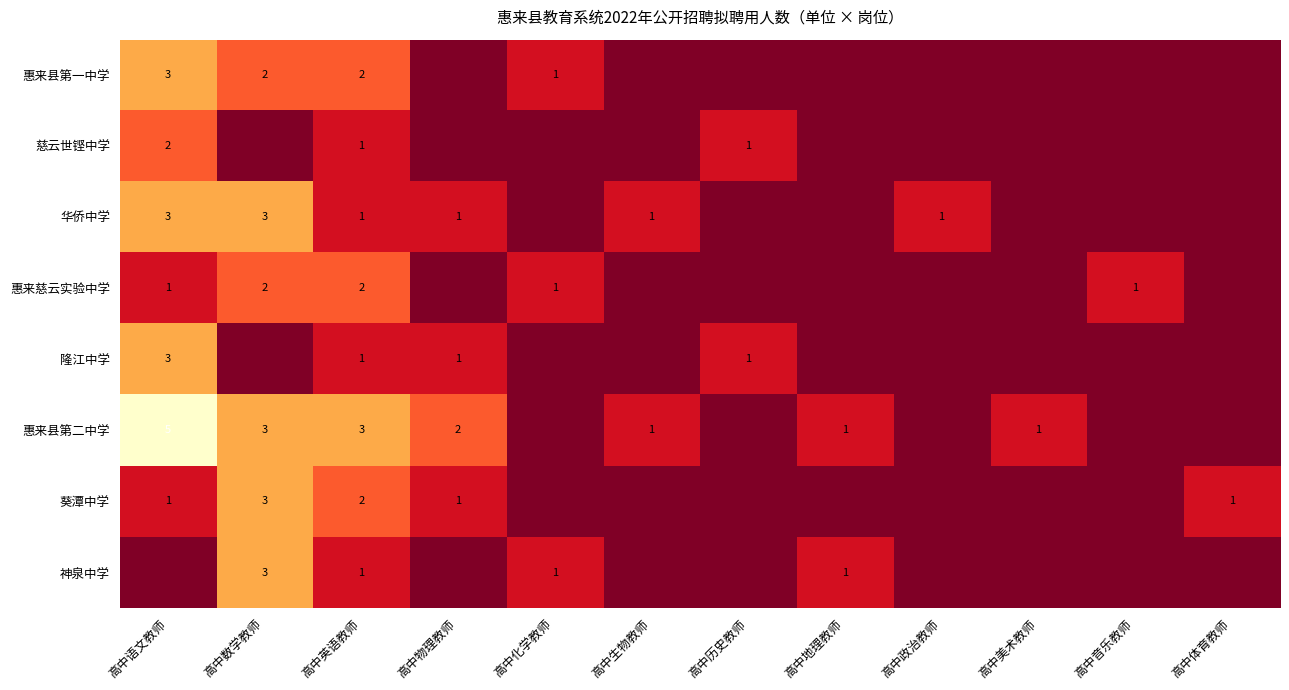

The value of 惠来县第二中学 at 高中美术教师 is 1. True or false?

True